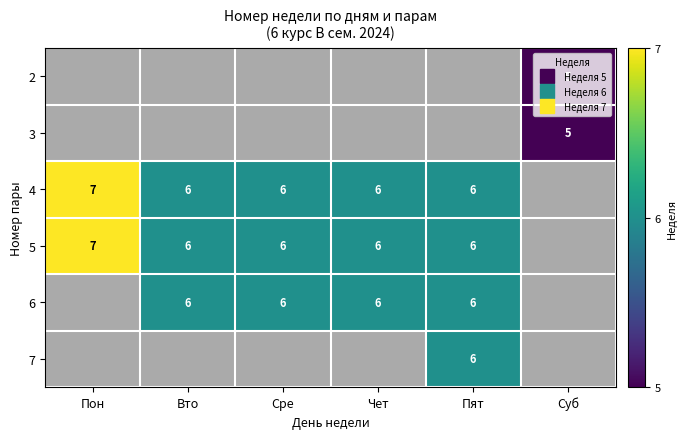

True or false: 4 has a value of 6.0 at Сре.

True